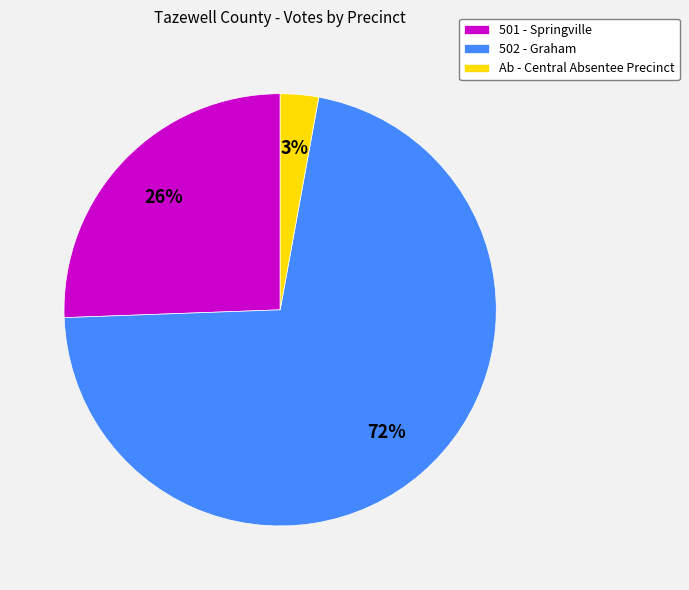

Approximately how many times larger is the value at 502 - Graham compared to 501 - Springville?

2.8